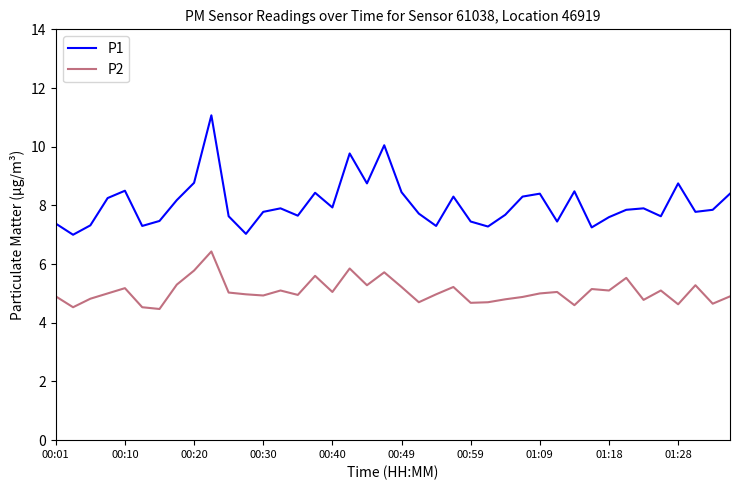

Rank the series by their maximum value, from highest to lowest.

P1, P2